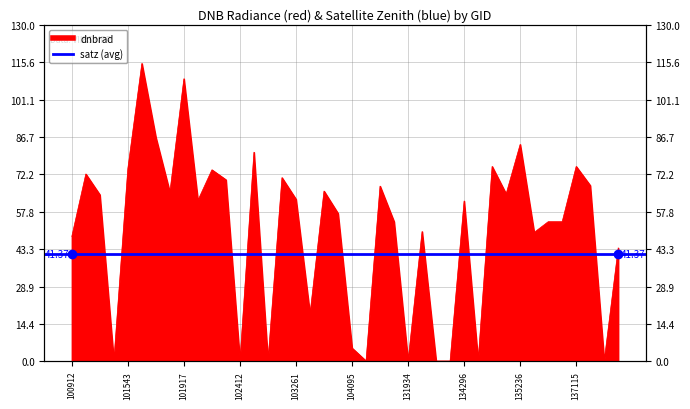

Which label corresponds to the largest value in the chart?

101665